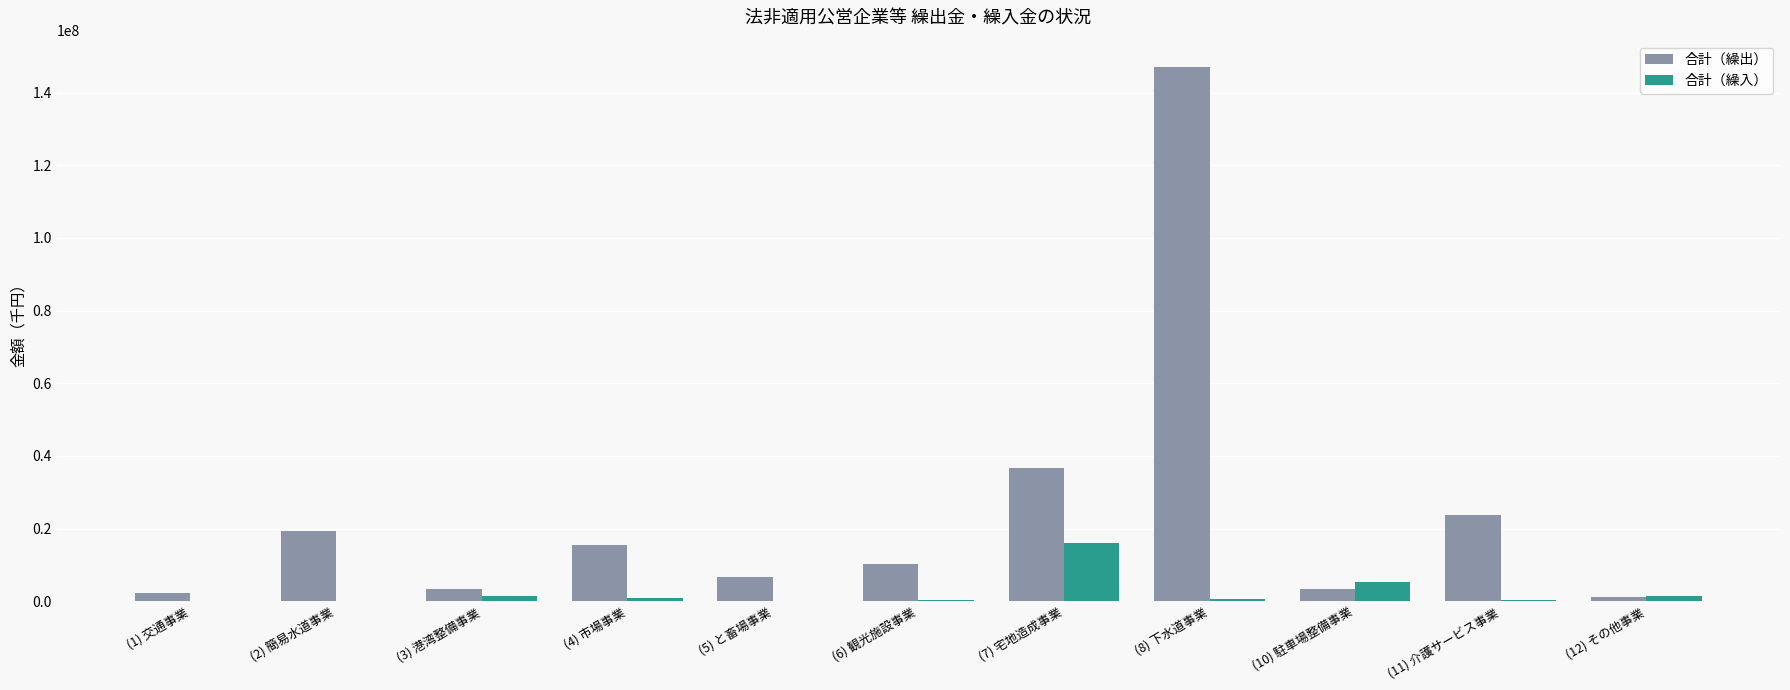

What is the highest value of the 合計（繰入） series?

15981666